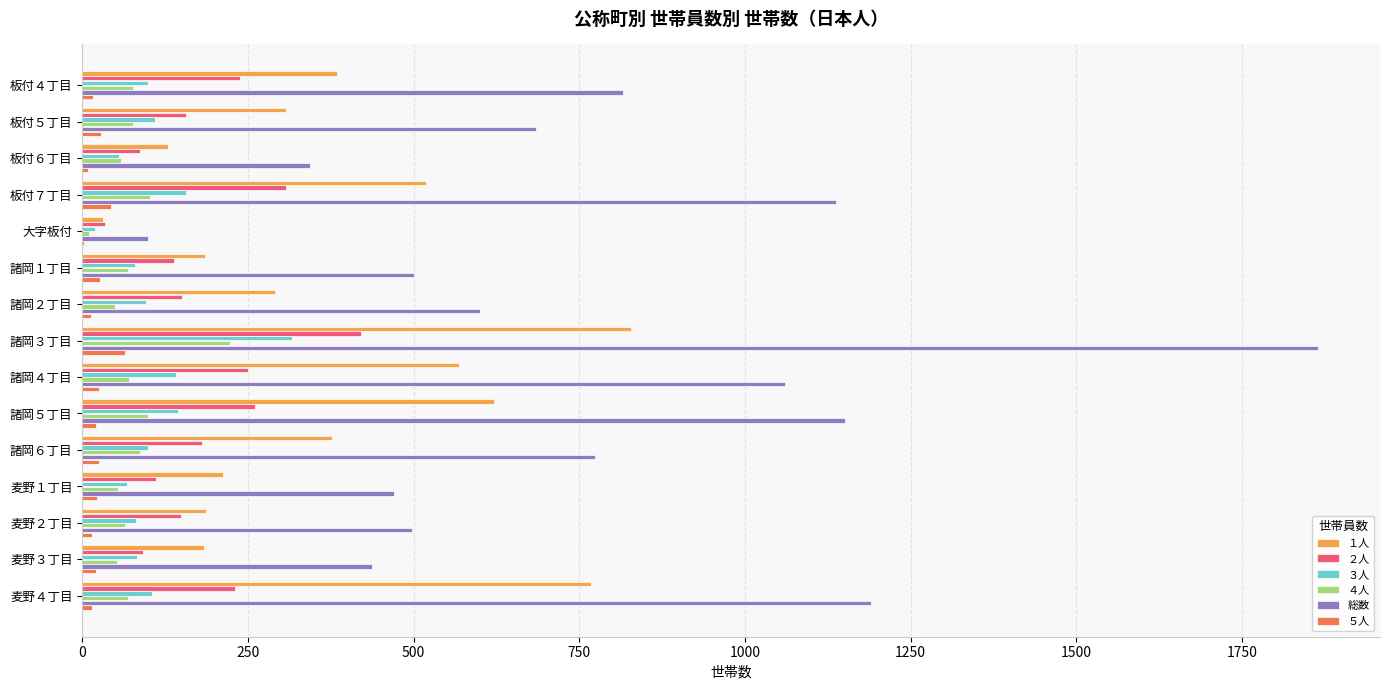

Which category has the highest value across all series?

諸岡３丁目